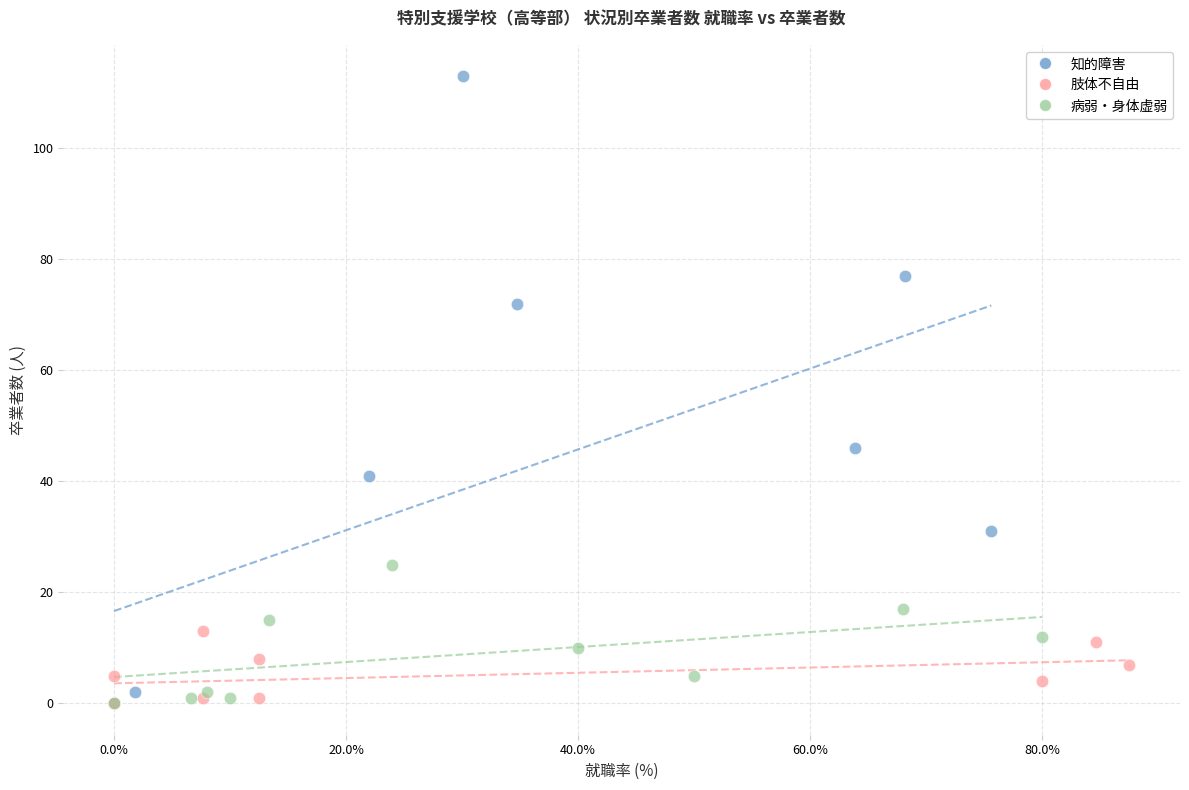

Which series reaches the maximum Y coordinate?

知的障害